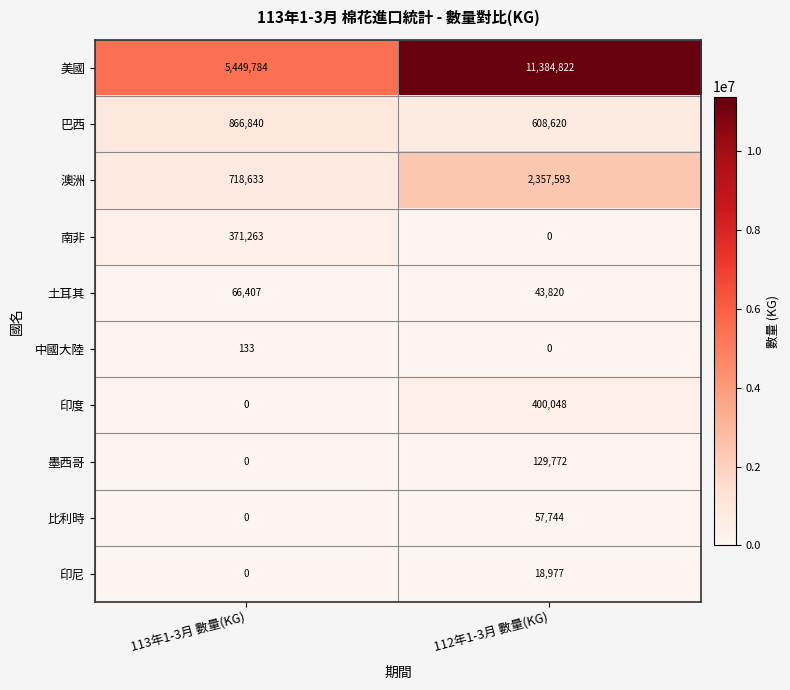

Which series has the largest total across all categories?

美國